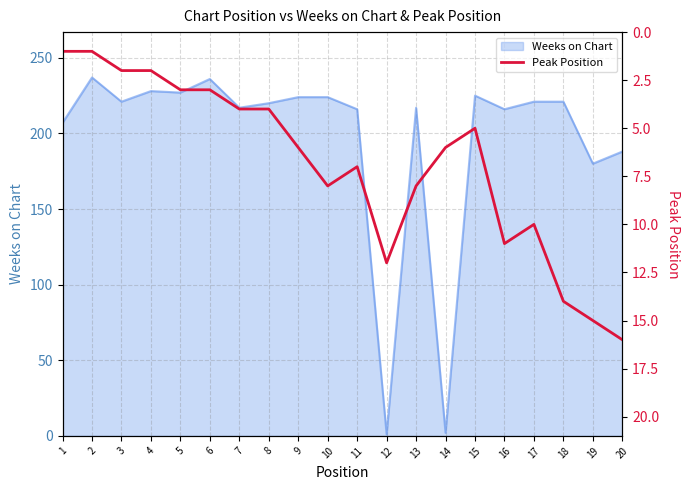

True or false: the data shows 2 at 4.

True